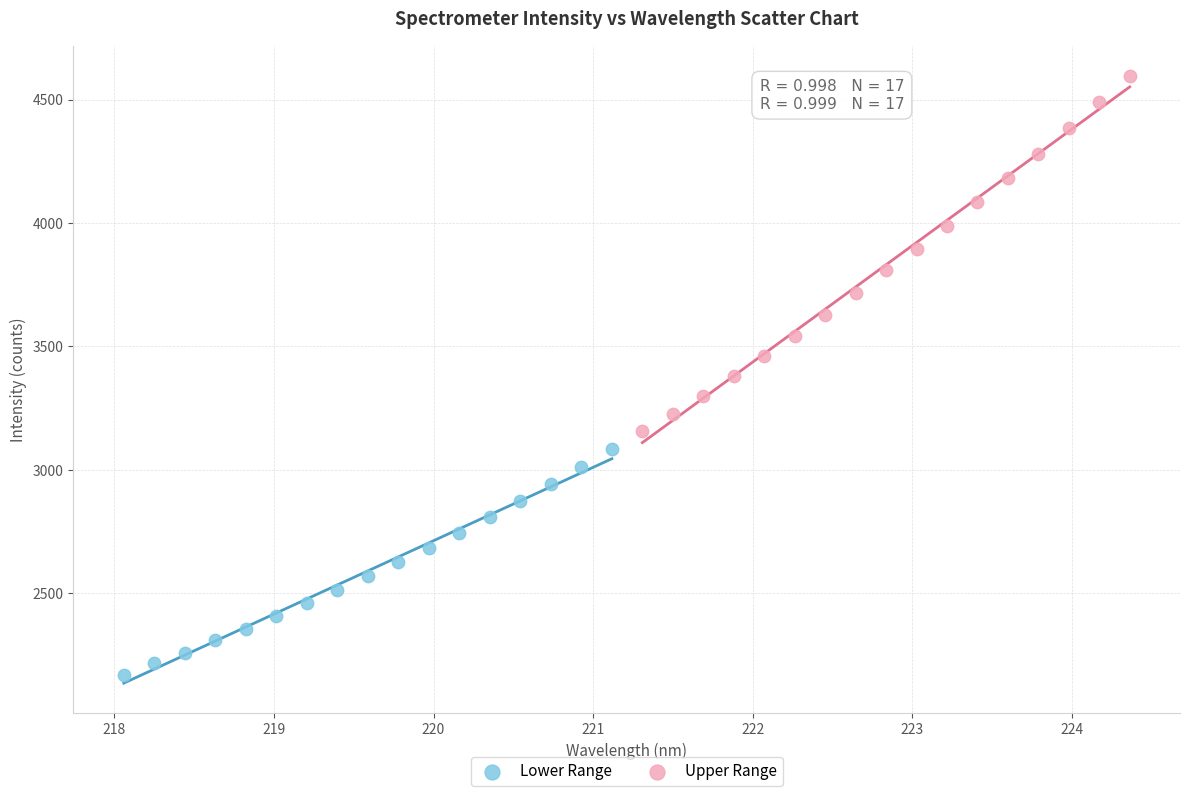

Which series reaches the maximum Y coordinate?

Upper Range